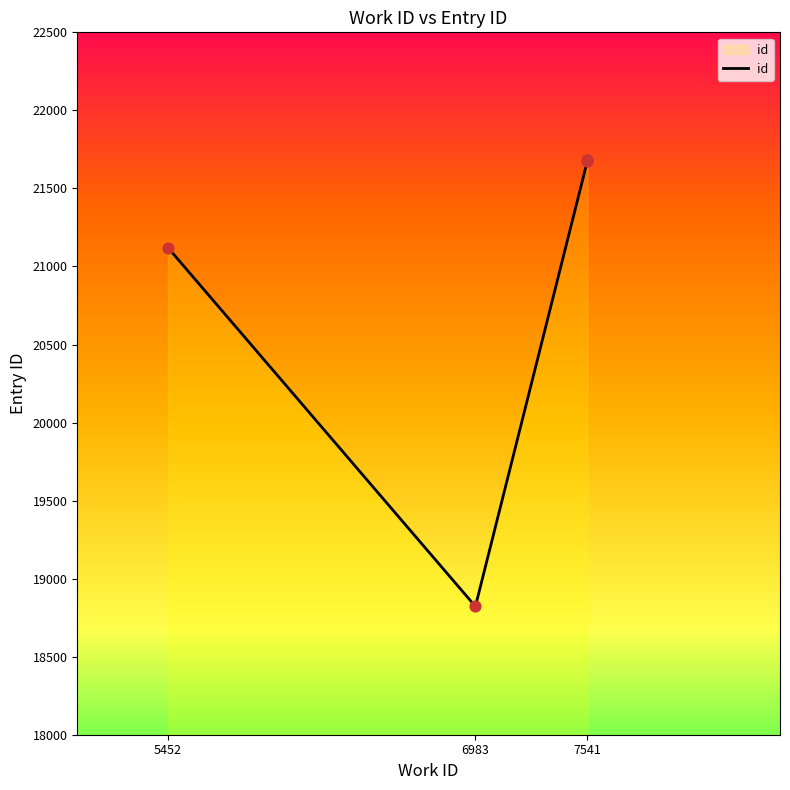

What is the ratio of the value at 3 to the value at 7541?

1.0